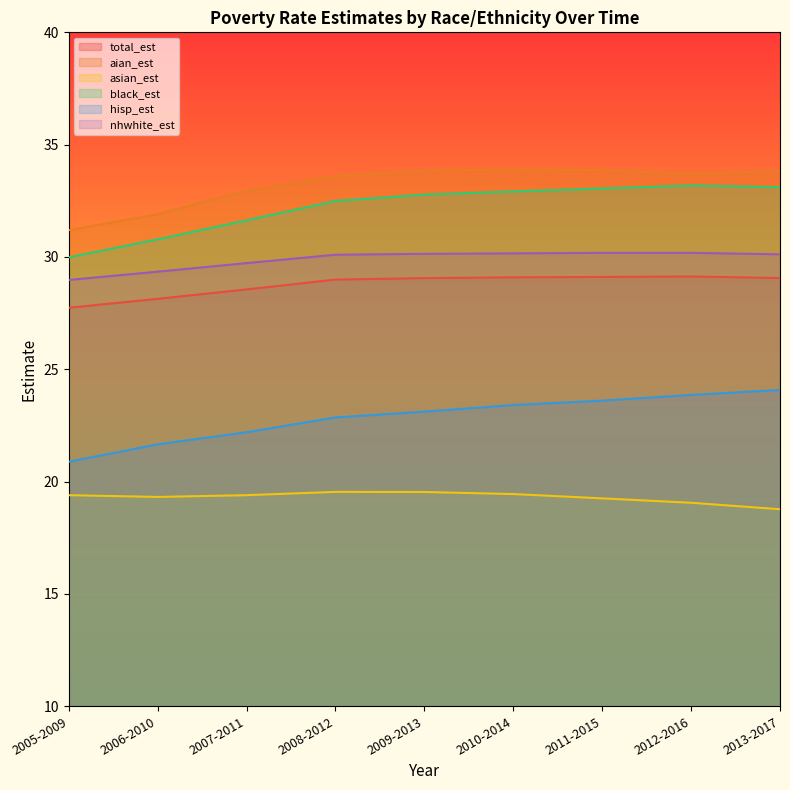

List the series in order of their peak value, highest first.

aian_est, black_est, nhwhite_est, total_est, hisp_est, asian_est